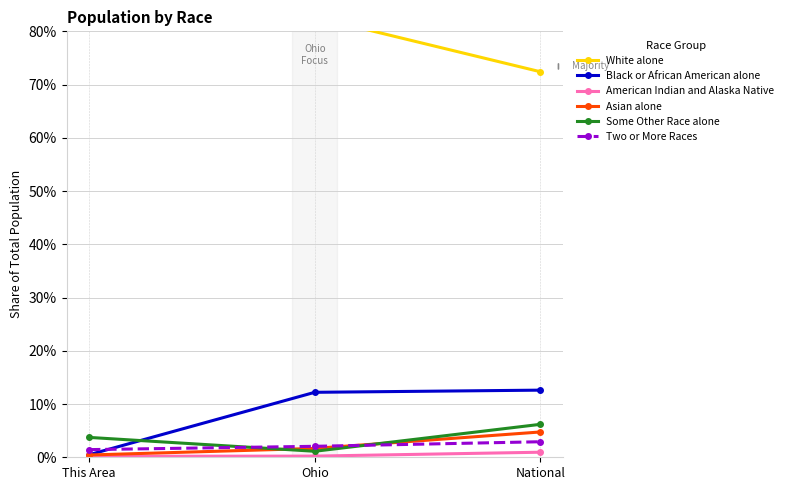

List the series in order of their peak value, lowest first.

American Indian and Alaska Native, Two or More Races, Asian alone, Some Other Race alone, Black or African American alone, White alone